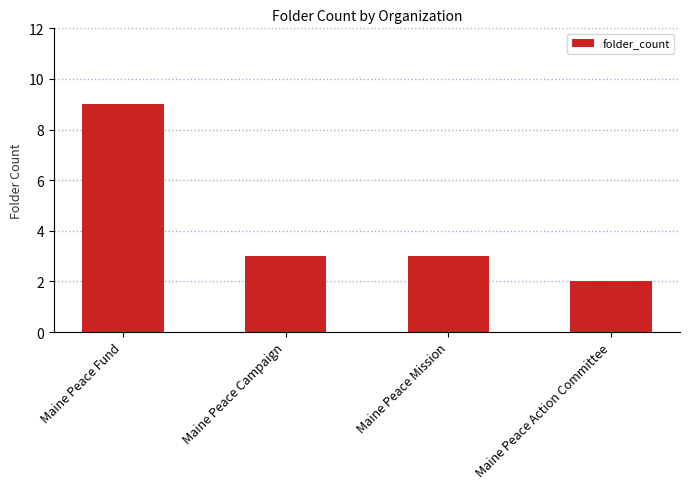

What value does the data have at Maine Peace Mission?

3